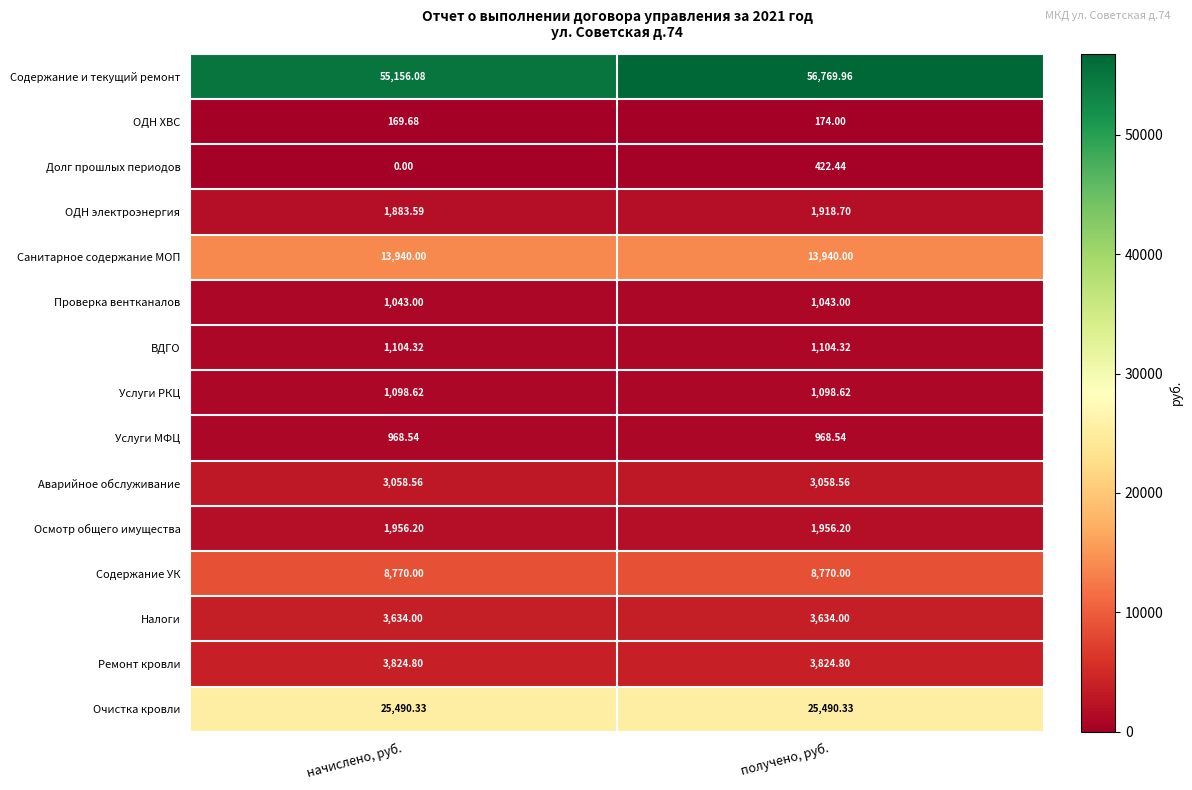

Which category has the lowest value across all series?

начислено, руб.